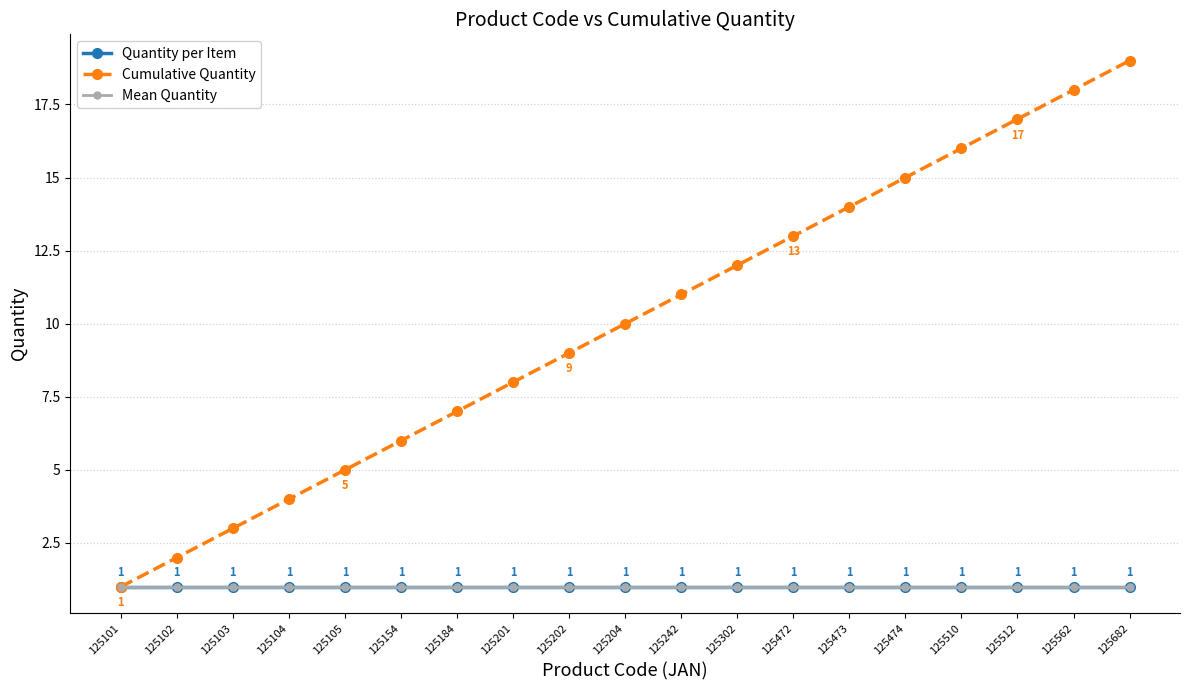

What is the lowest value of the Cumulative Quantity series?

1